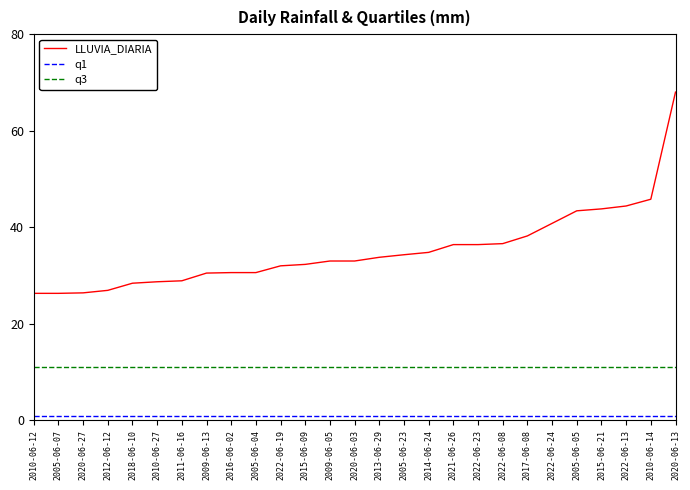

Rank the series by their maximum value, from lowest to highest.

q1, q3, LLUVIA_DIARIA